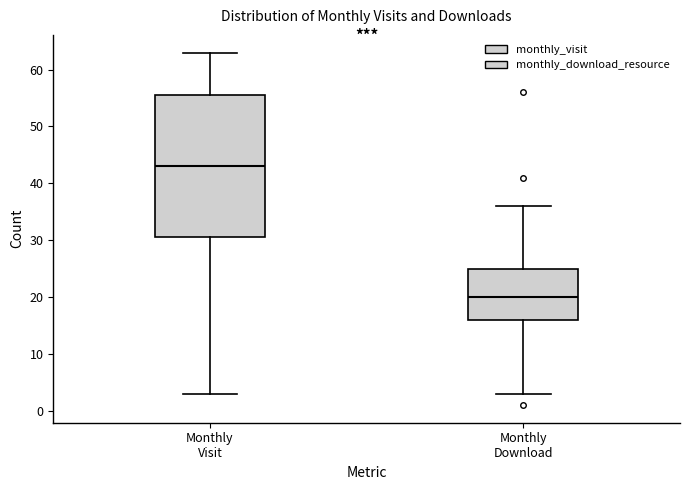

Where is the upper edge of the box for Monthly Download on the y-axis? The values are not printed on the chart, so give them approximately, as read against the axis.

25